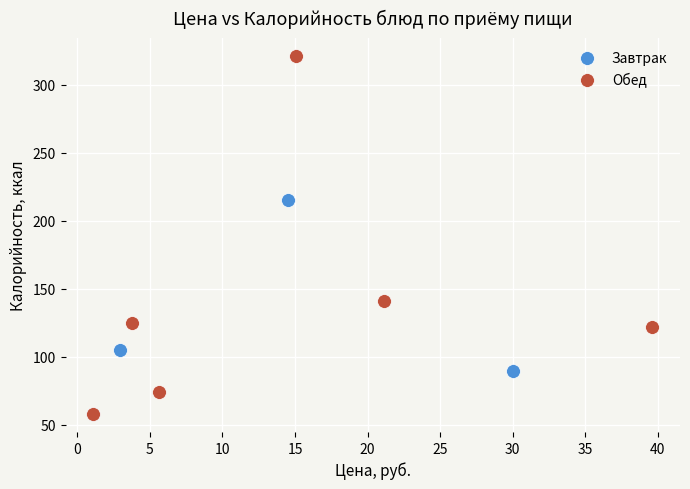

Which series reaches the maximum Y coordinate?

Обед